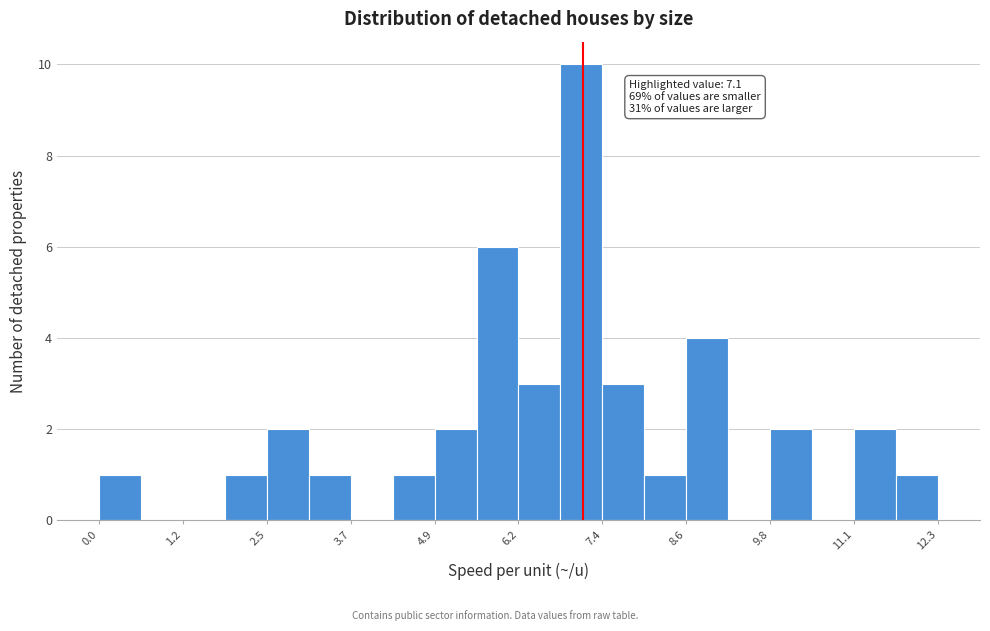

Read against the x-axis, roughly where is the centre of the tallest bar?

7.0